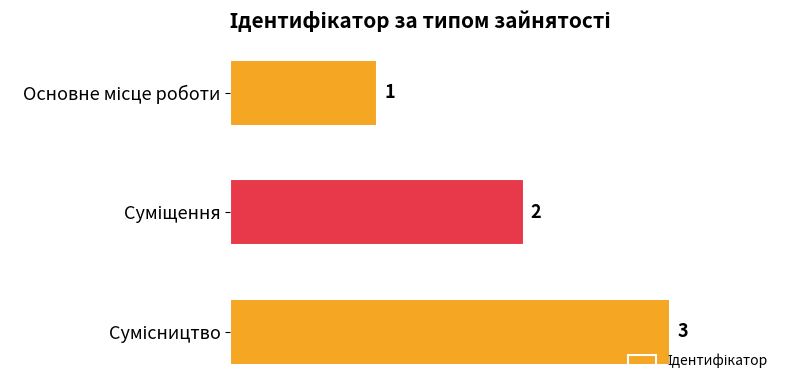

What is the value of the 2nd bar from the top?

2